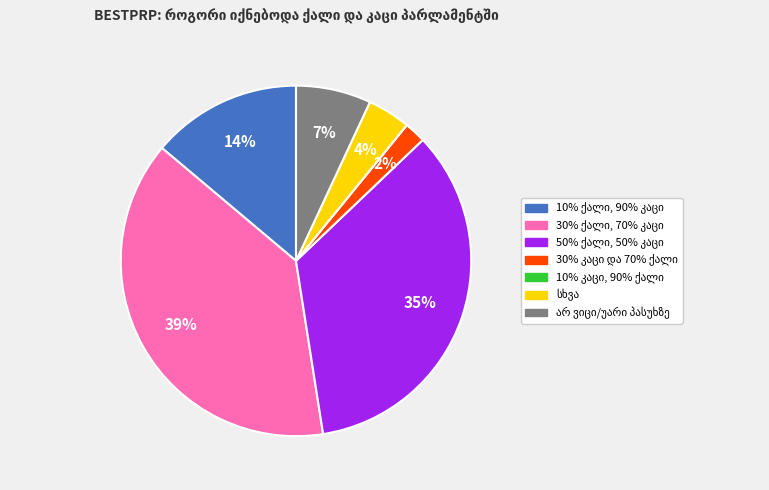

Is there any slice that represents more than half of the pie?

No